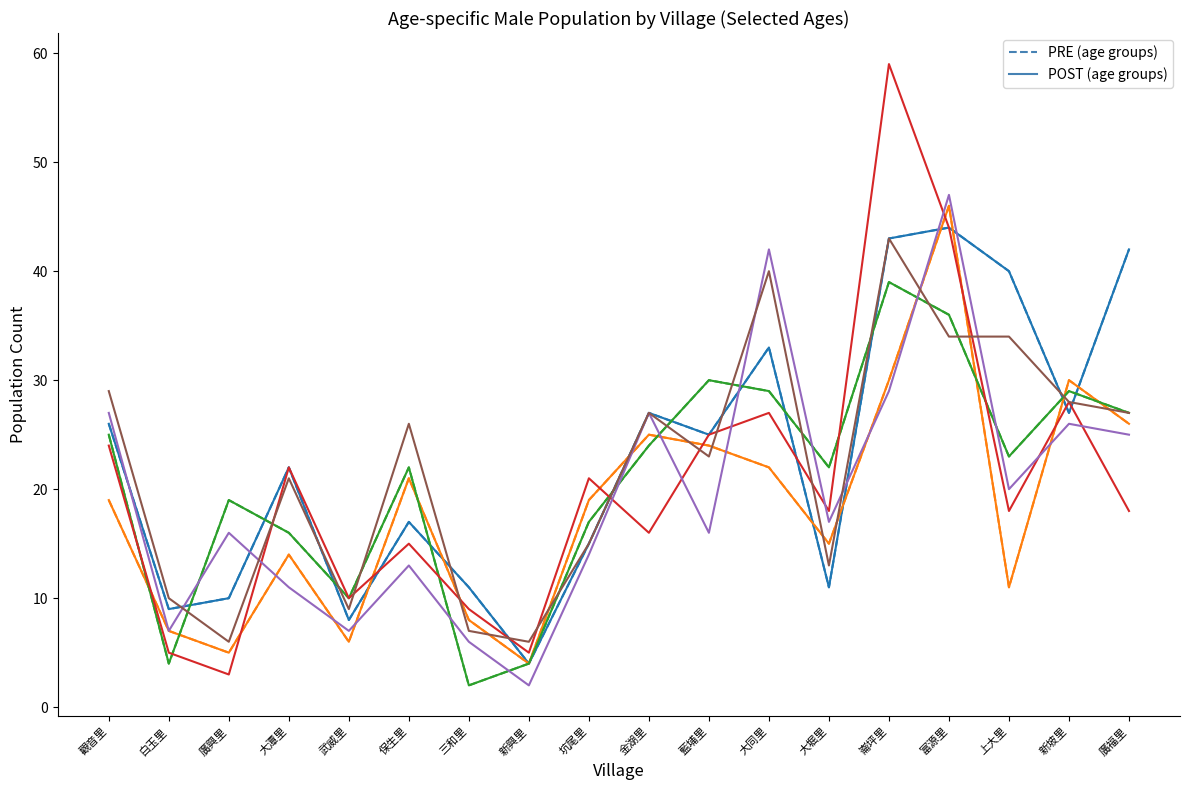

Does the chart have visible grid lines?

No